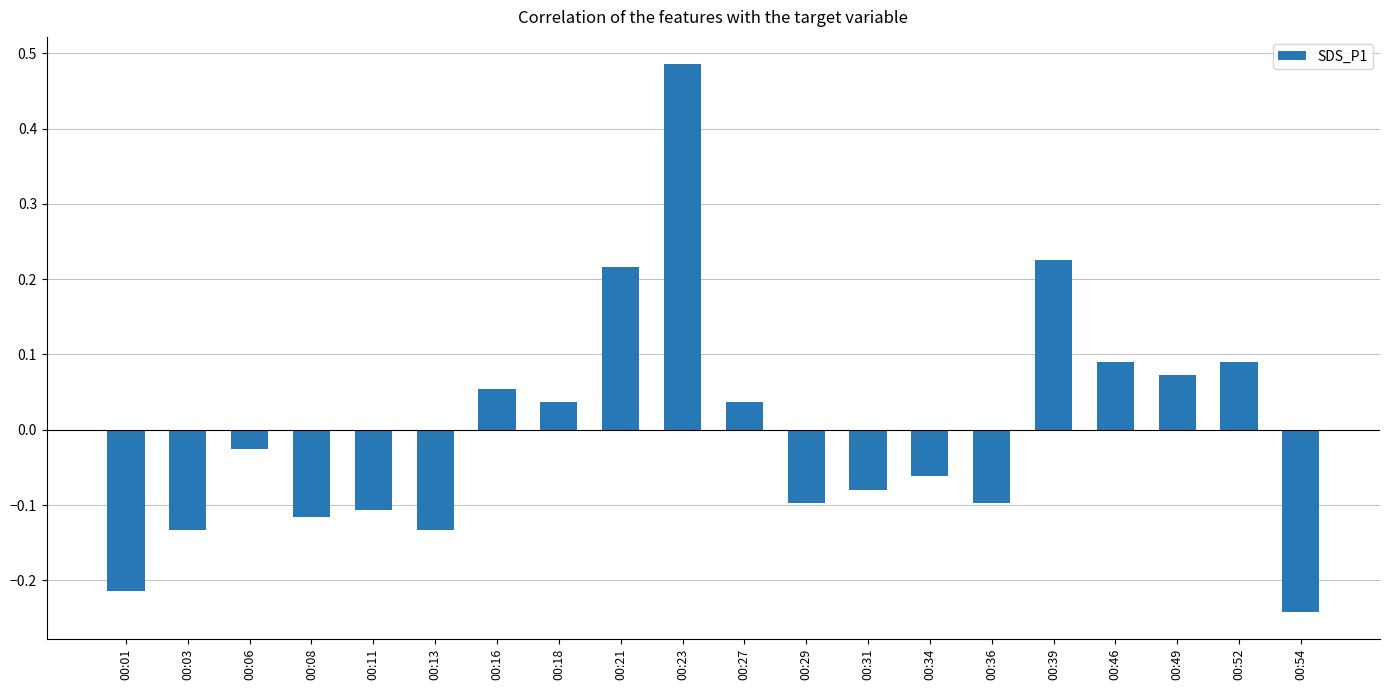

Are the bars horizontal?

No